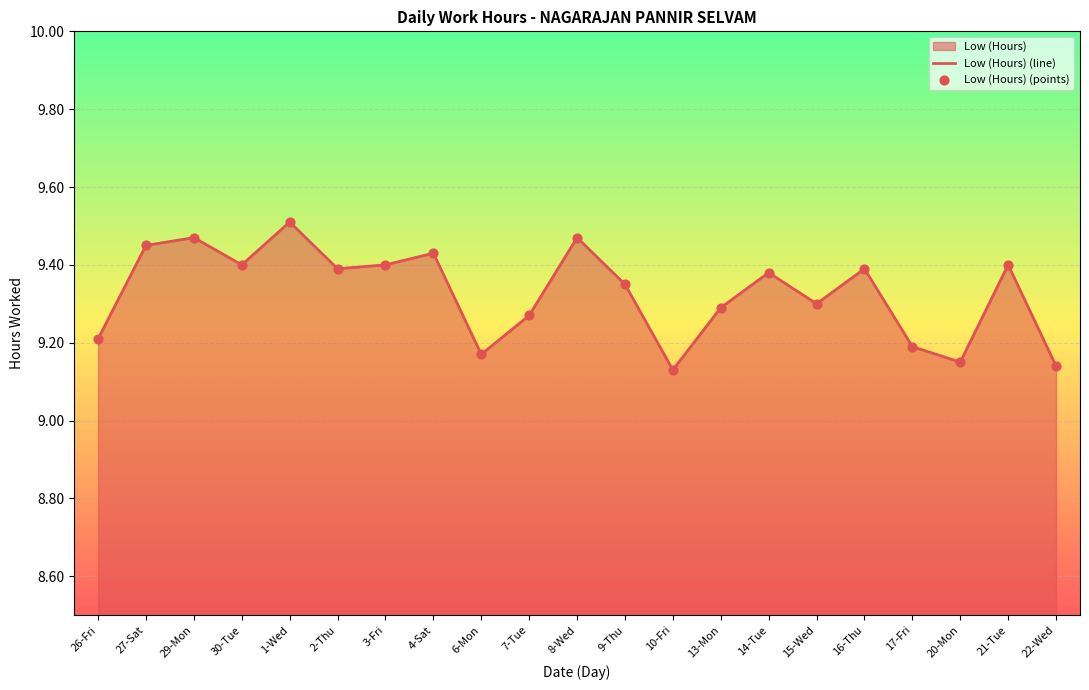

The value at 20-Mon is 6.4. True or false?

False